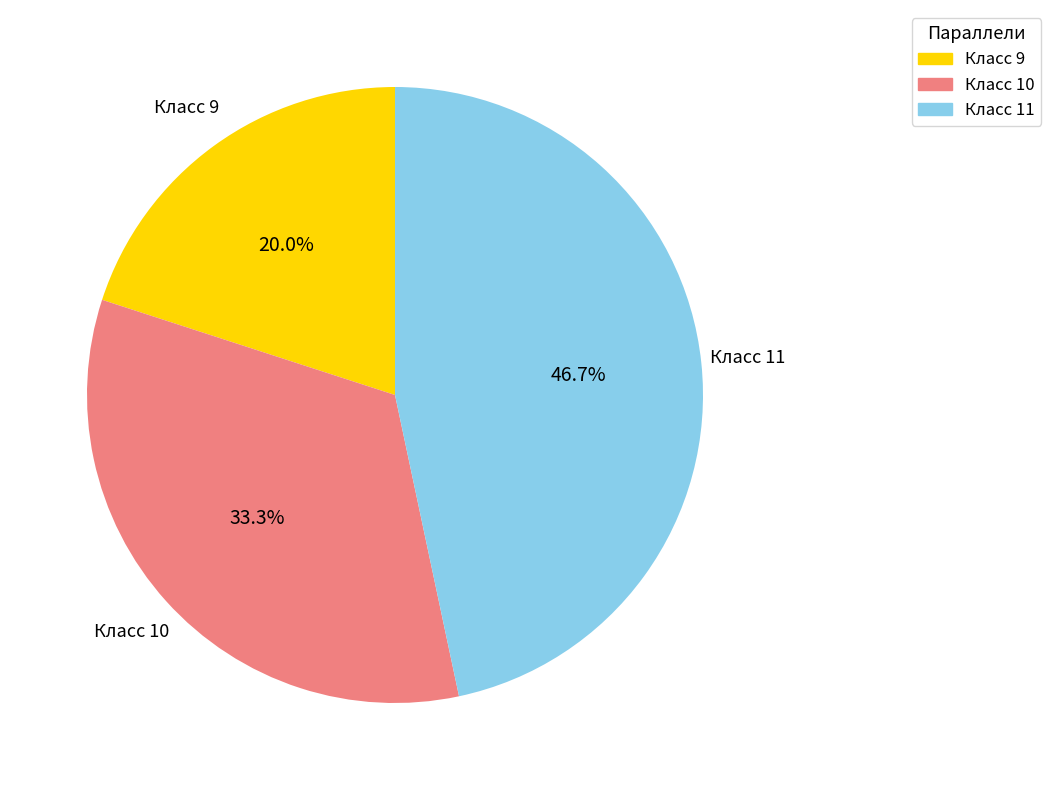

To the nearest percent, what is the difference between the largest and smallest slice percentages?

27%